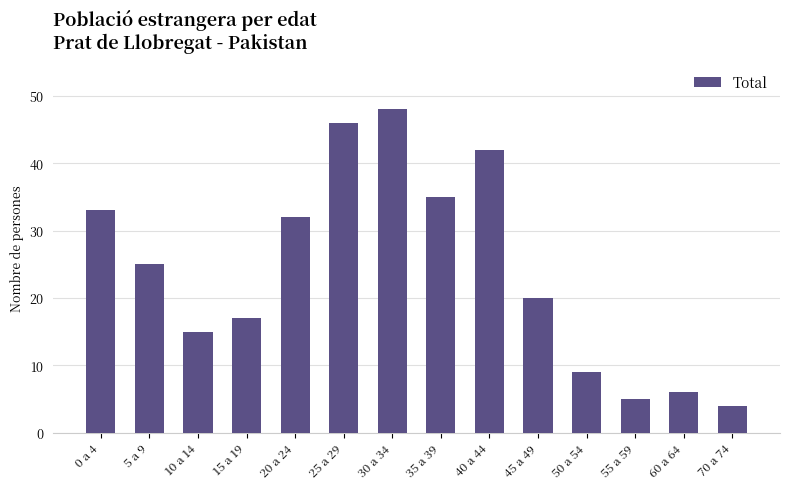

Reading right to left, what are all the values shown in this chart?

70 a 74=4	60 a 64=6	55 a 59=5	50 a 54=9	45 a 49=20	40 a 44=42	35 a 39=35	30 a 34=48	25 a 29=46	20 a 24=32	15 a 19=17	10 a 14=15	5 a 9=25	0 a 4=33